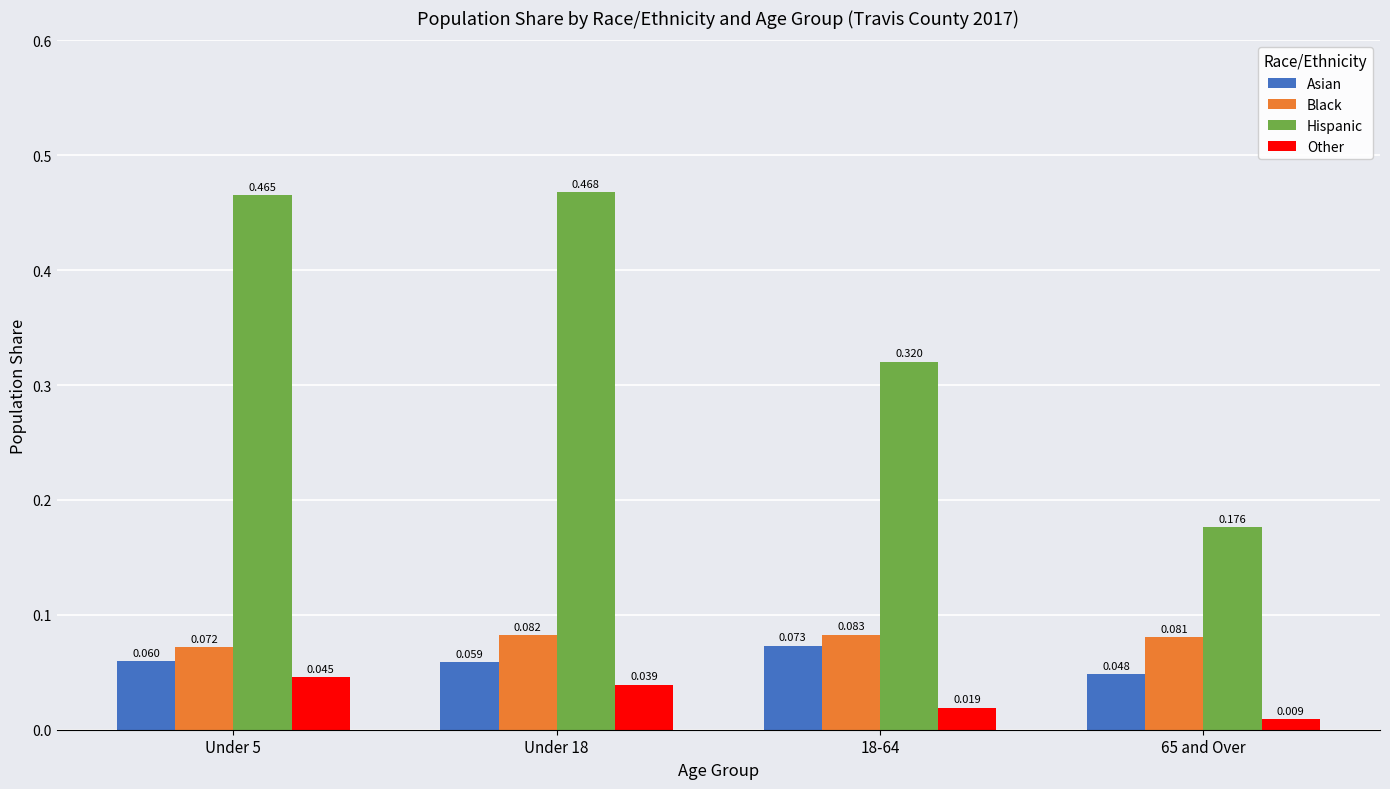

Which label corresponds to the largest value in the chart?

Under 18